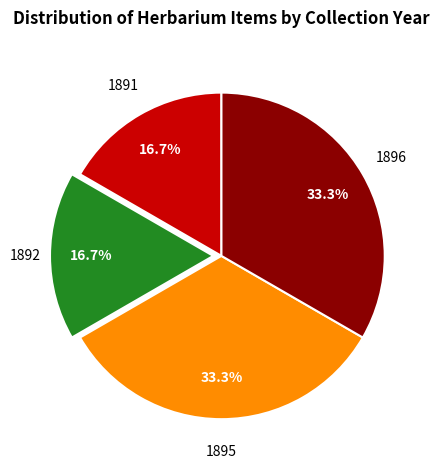

Is there a majority slice in this chart?

No